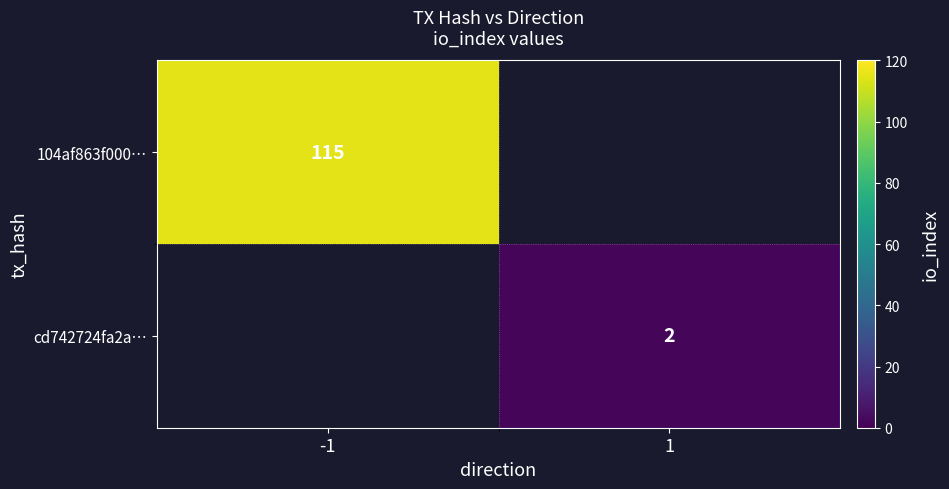

Is it true that cd742724fa2a… equals 2 at 1?

True